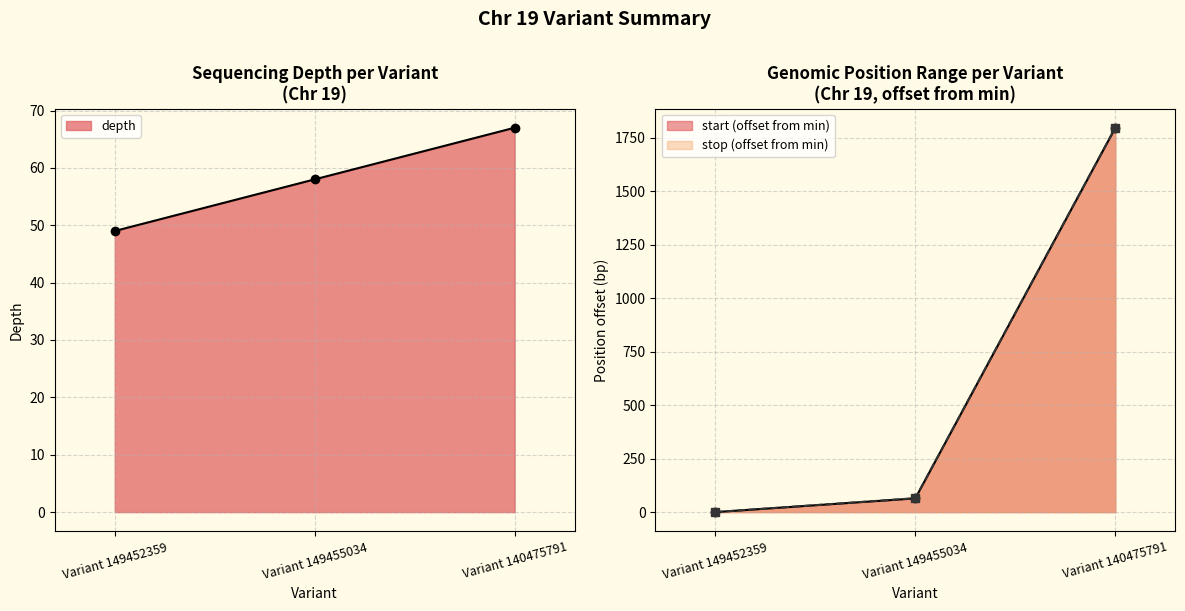

Rank the series at Variant 149452359 from lowest to highest value.

start, stop, depth